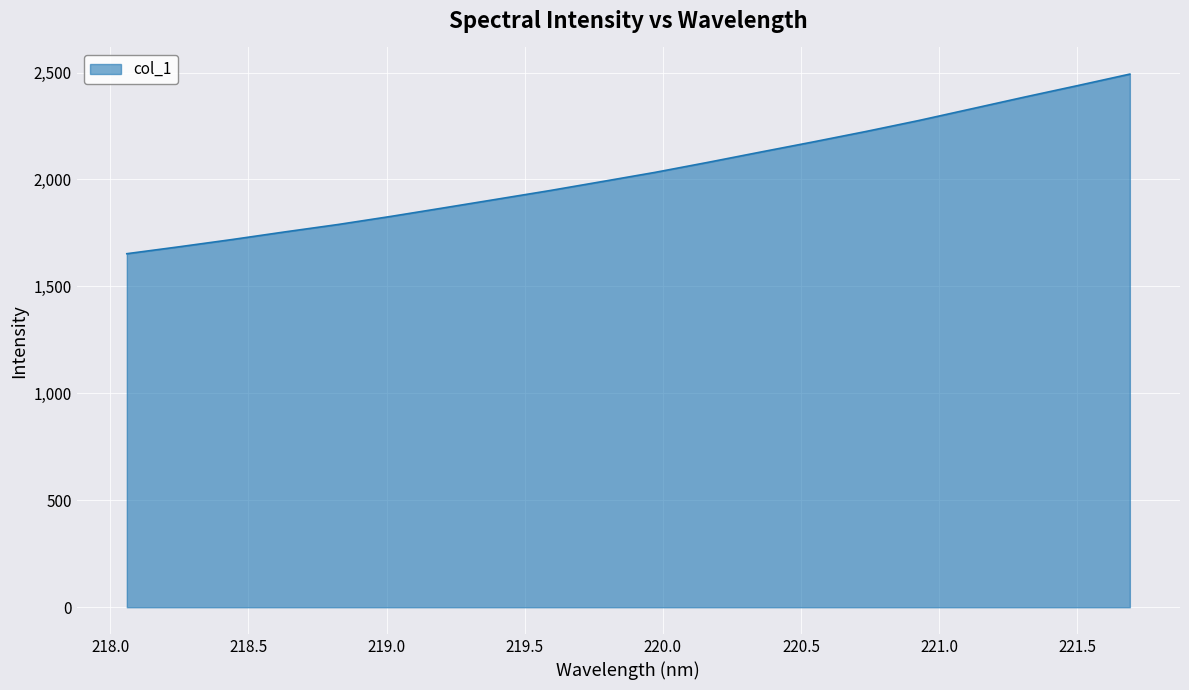

True or false: the data has more than 0 interior local peaks.

False